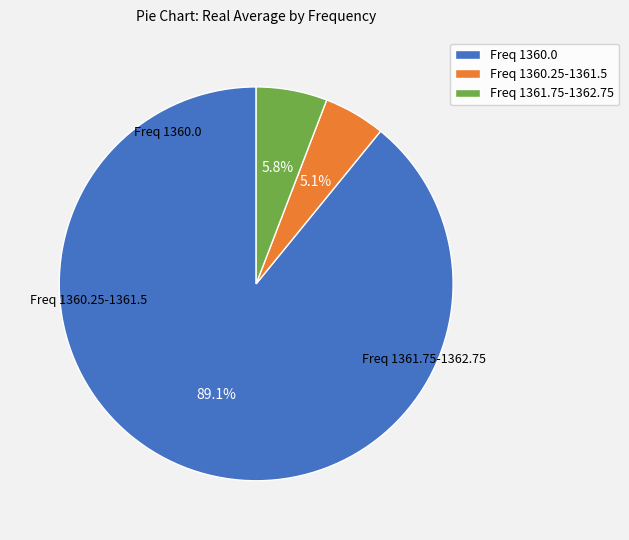

Count the number of slices in the pie.

3